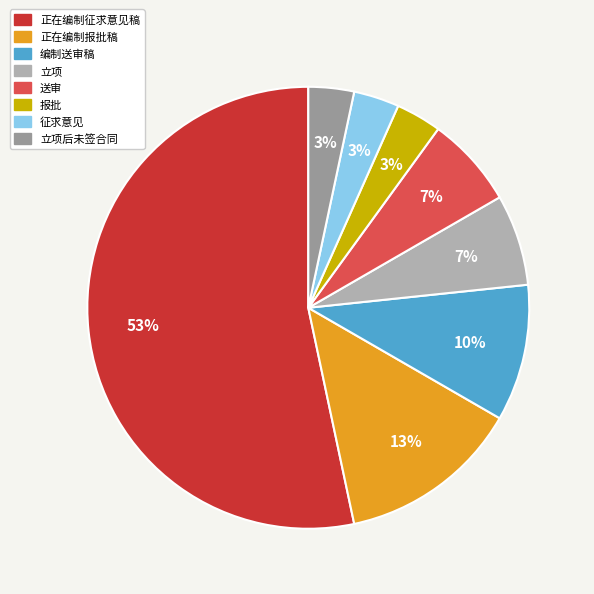

Does any single category account for the majority?

Yes